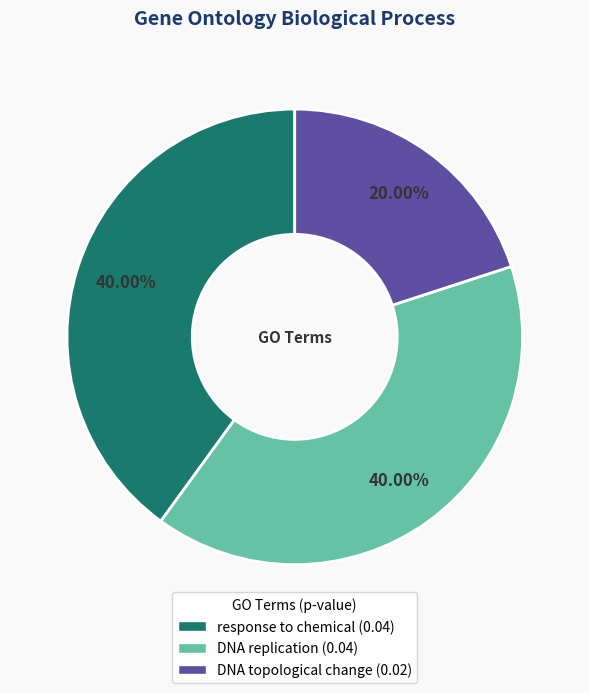

To the nearest percent, what portion does response to chemical represent?

40%